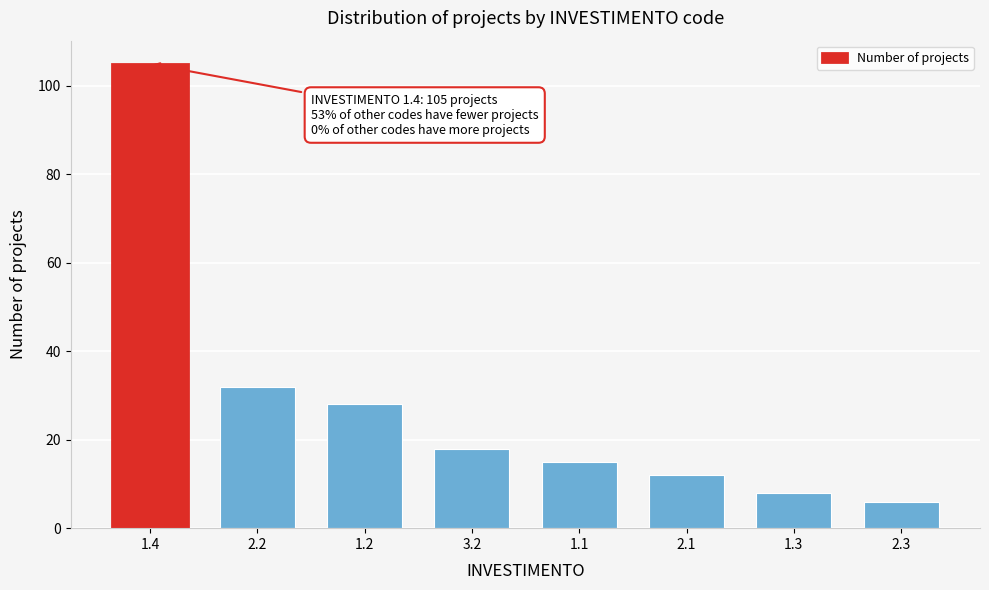

Reading left to right, extract all data points from this chart.

105	32	28	18	15	12	8	6